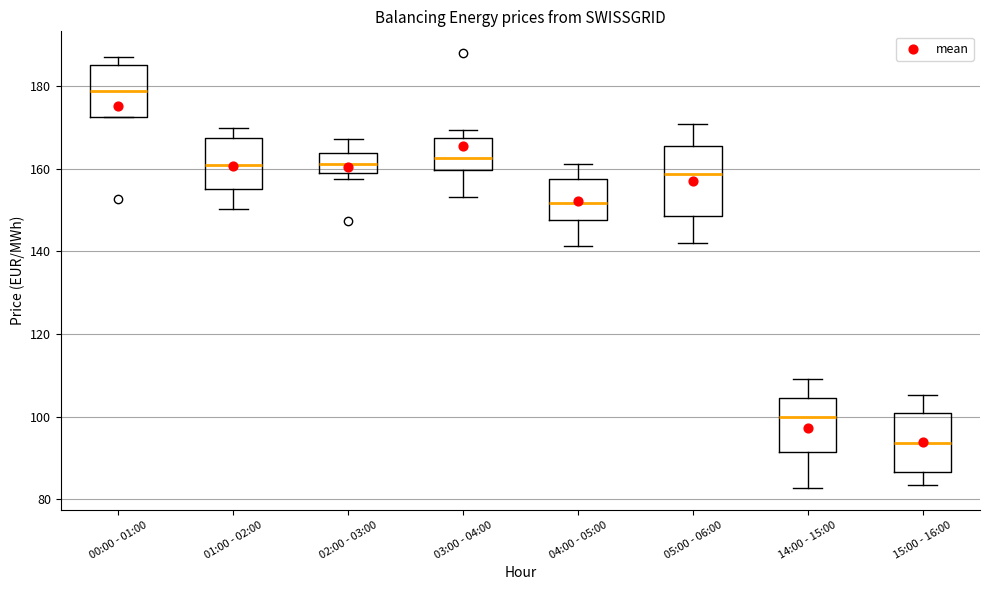

Reading left to right, transcribe this box plot: for each box, give where its median line is, the range the box spans, and where its two whiskers end, as read against the y-axis. The values are not printed on the chart, so give them approximately, as read against the axis.

00:00 - 01:00: median 178, box 172 to 186, whiskers 172 to 186 (just above the box's upper edge)
01:00 - 02:00: median 160, box 156 to 168, whiskers 150 to 170
02:00 - 03:00: median 162, box 158 to 164, whiskers 158 (just below the box's lower edge) to 168
03:00 - 04:00: median 162, box 160 to 168, whiskers 154 to 170
04:00 - 05:00: median 152, box 148 to 158, whiskers 142 to 162
05:00 - 06:00: median 158, box 148 to 166, whiskers 142 to 170
14:00 - 15:00: median 100, box 92 to 104, whiskers 82 to 110
15:00 - 16:00: median 94, box 86 to 100, whiskers 84 to 106